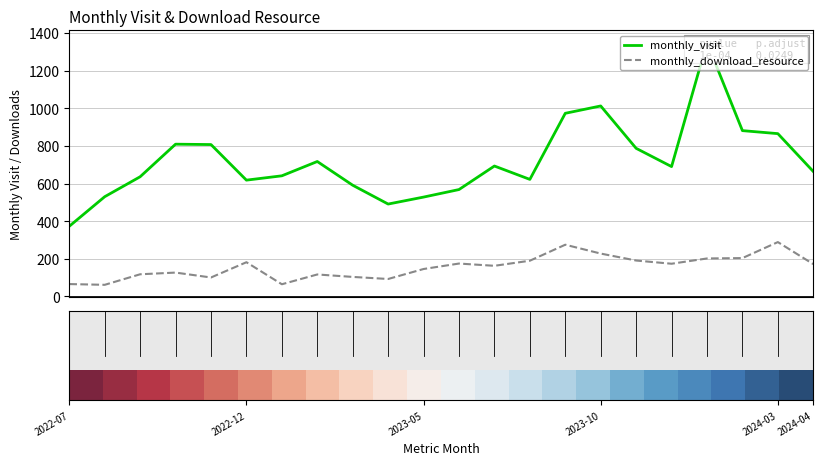

What is the difference between the maximum and minimum values in the monthly_visit series?

976.0